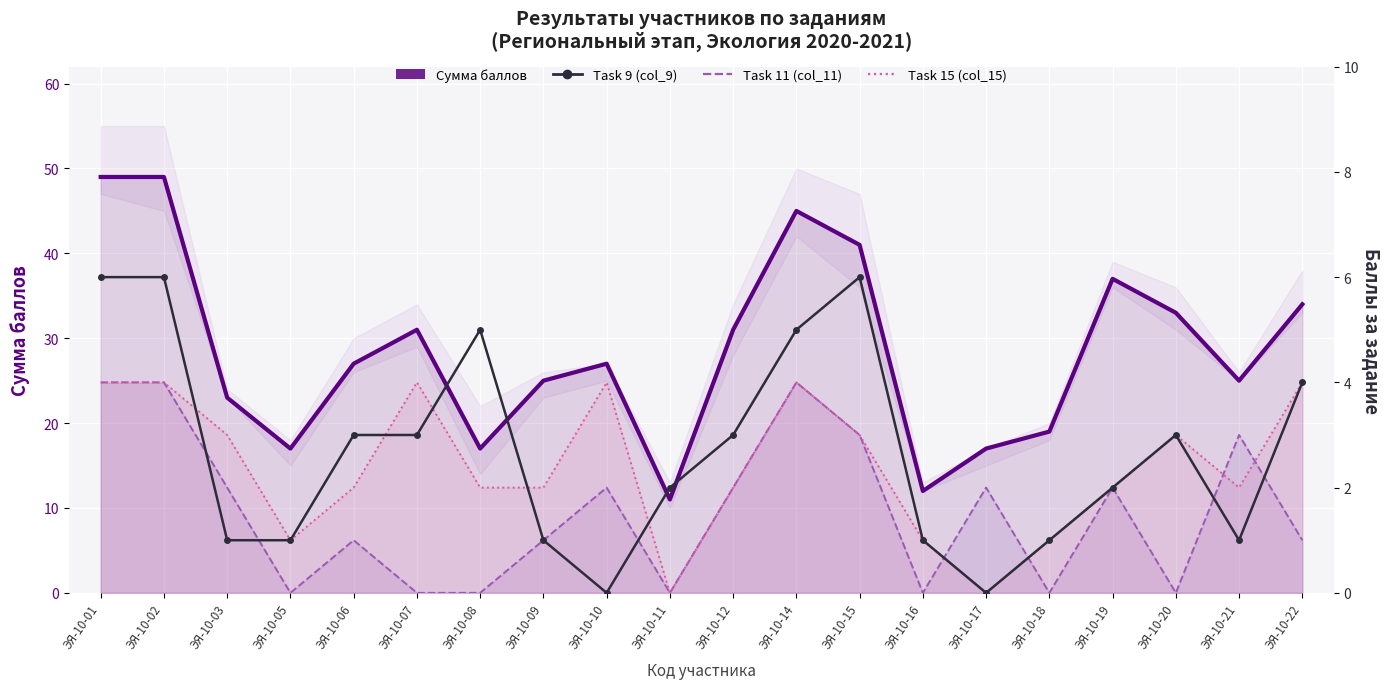

Reading right to left, transcribe all the data shown in this chart.

Сумма баллов: ЭЯ-10-22=34	ЭЯ-10-21=25	ЭЯ-10-20=33	ЭЯ-10-19=37	ЭЯ-10-18=19	ЭЯ-10-17=17	ЭЯ-10-16=12	ЭЯ-10-15=41	ЭЯ-10-14=45	ЭЯ-10-12=31	ЭЯ-10-11=11	ЭЯ-10-10=27	ЭЯ-10-09=25	ЭЯ-10-08=17	ЭЯ-10-07=31	ЭЯ-10-06=27	ЭЯ-10-05=17	ЭЯ-10-03=23	ЭЯ-10-02=49	ЭЯ-10-01=49
Task 9 (col_9): ЭЯ-10-22=4	ЭЯ-10-21=1	ЭЯ-10-20=3	ЭЯ-10-19=2	ЭЯ-10-18=1	ЭЯ-10-17=0	ЭЯ-10-16=1	ЭЯ-10-15=6	ЭЯ-10-14=5	ЭЯ-10-12=3	ЭЯ-10-11=2	ЭЯ-10-10=0	ЭЯ-10-09=1	ЭЯ-10-08=5	ЭЯ-10-07=3	ЭЯ-10-06=3	ЭЯ-10-05=1	ЭЯ-10-03=1	ЭЯ-10-02=6	ЭЯ-10-01=6
Task 11 (col_11): ЭЯ-10-22=1	ЭЯ-10-21=3	ЭЯ-10-20=0	ЭЯ-10-19=2	ЭЯ-10-18=0	ЭЯ-10-17=2	ЭЯ-10-16=0	ЭЯ-10-15=3	ЭЯ-10-14=4	ЭЯ-10-12=2	ЭЯ-10-11=0	ЭЯ-10-10=2	ЭЯ-10-09=1	ЭЯ-10-08=0	ЭЯ-10-07=0	ЭЯ-10-06=1	ЭЯ-10-05=0	ЭЯ-10-03=2	ЭЯ-10-02=4	ЭЯ-10-01=4
Task 15 (col_15): ЭЯ-10-22=4	ЭЯ-10-21=2	ЭЯ-10-20=3	ЭЯ-10-19=2	ЭЯ-10-18=1	ЭЯ-10-17=0	ЭЯ-10-16=1	ЭЯ-10-15=3	ЭЯ-10-14=4	ЭЯ-10-12=2	ЭЯ-10-11=0	ЭЯ-10-10=4	ЭЯ-10-09=2	ЭЯ-10-08=2	ЭЯ-10-07=4	ЭЯ-10-06=2	ЭЯ-10-05=1	ЭЯ-10-03=3	ЭЯ-10-02=4	ЭЯ-10-01=4